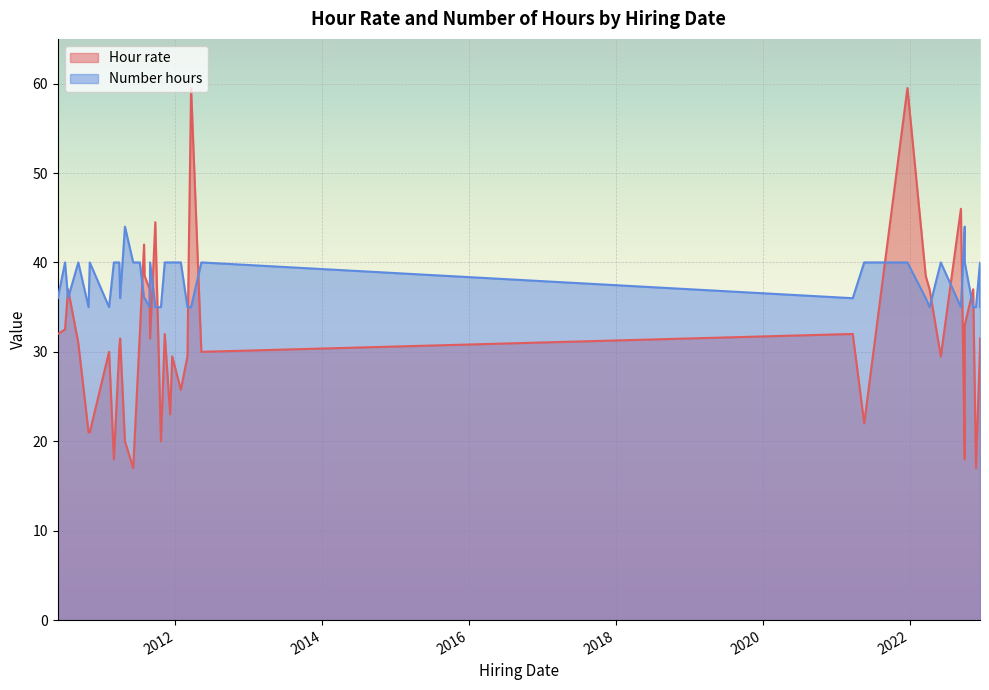

How many categories are shown in the chart?

40